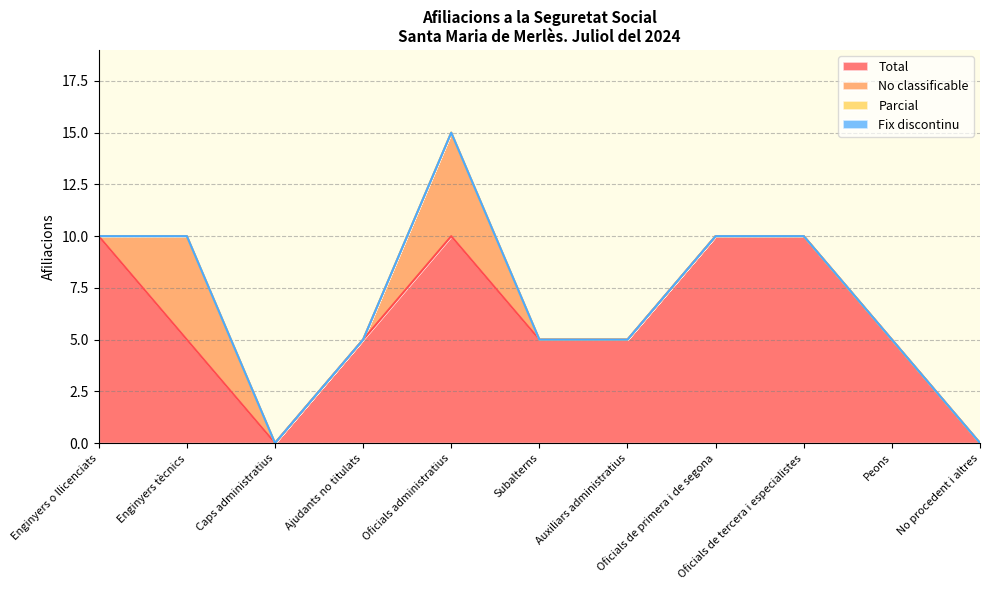

How many lines are shown in the chart?

4